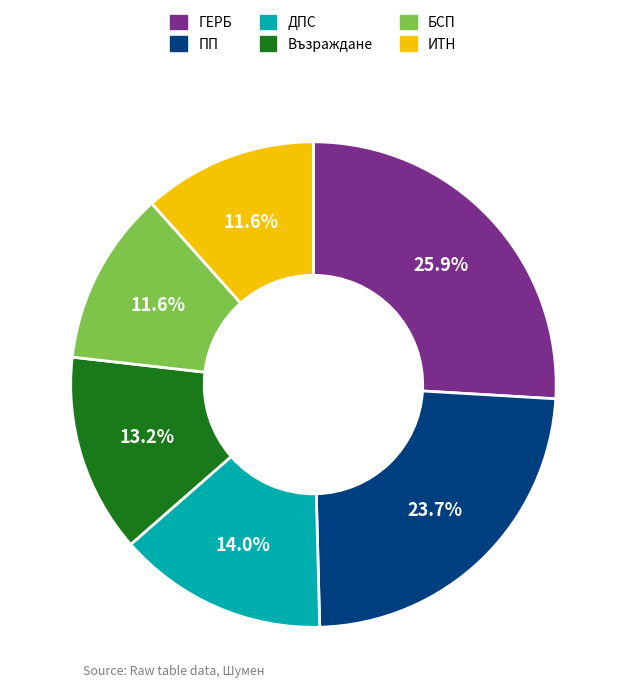

Do ИТН and ДПС together represent more than half of the pie?

No